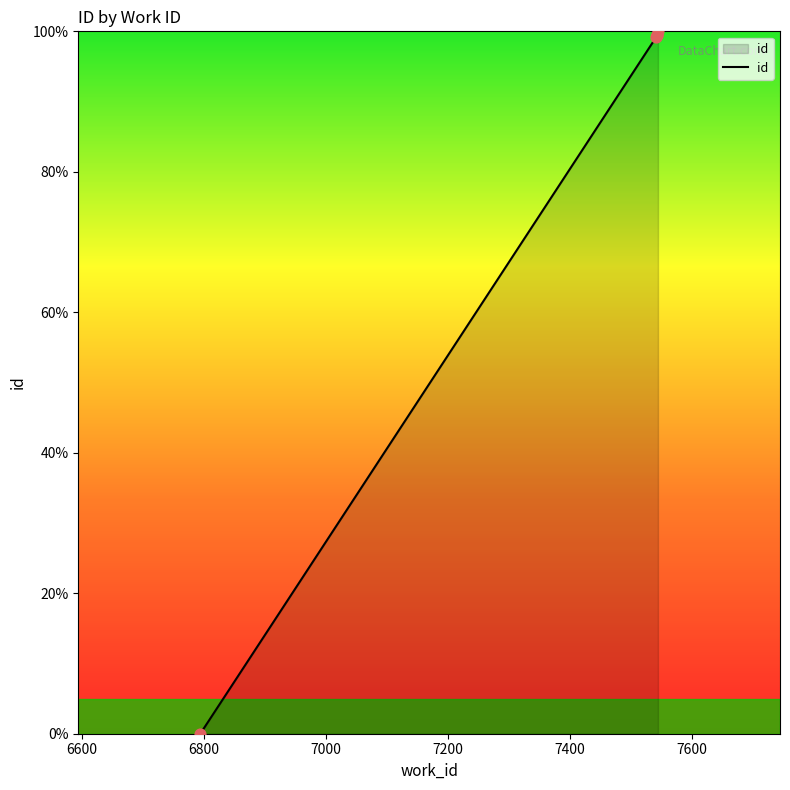

What is the greatest value displayed?

100.0